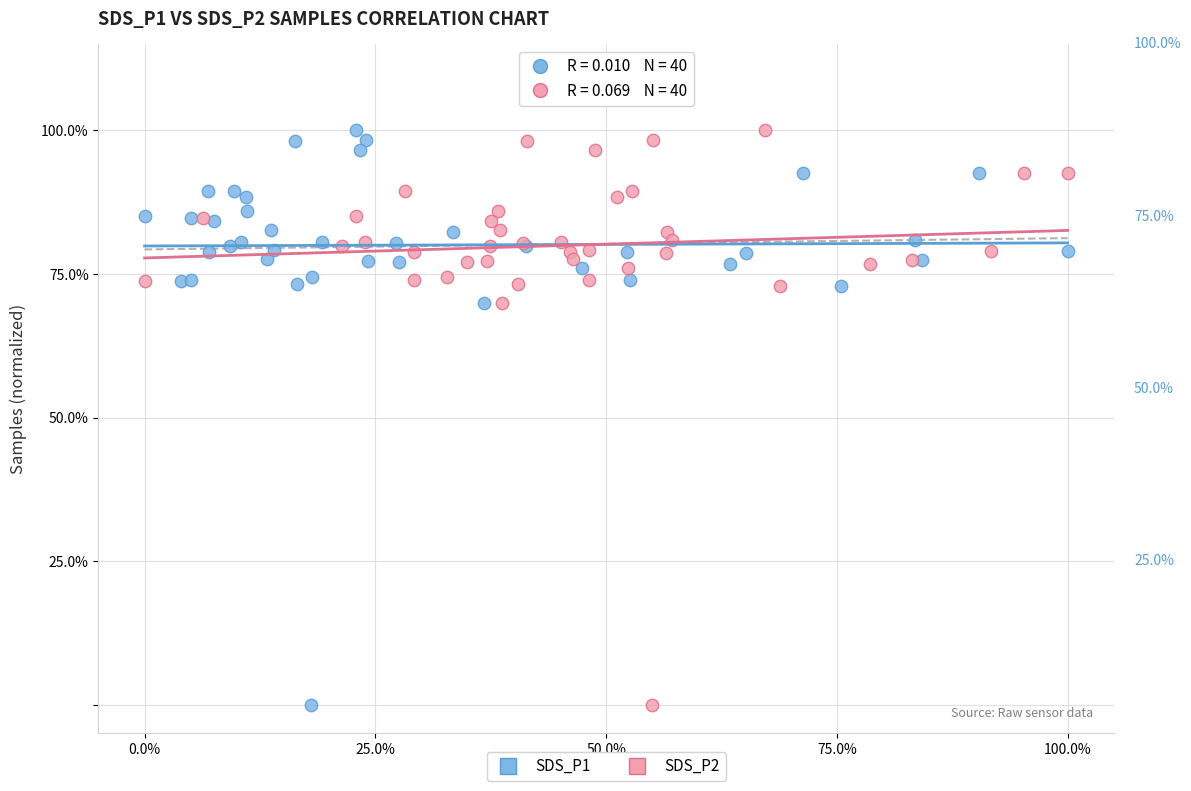

What are all the series names shown in the legend?

SDS_P1, SDS_P2